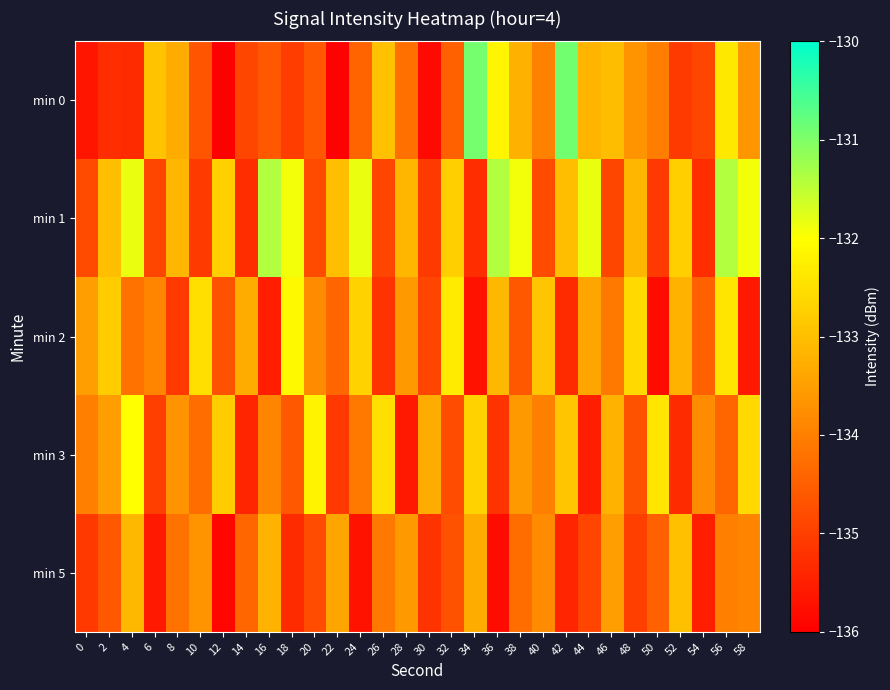

Reading left to right, list all the values displayed in this chart.

min 0: 0=-135.7	2=-135.3	4=-135.3	6=-132.9	8=-133.3	10=-134.7	12=-136.0	14=-134.9	16=-134.6	18=-135.0	20=-134.6	22=-136.0	24=-134.4	26=-133.0	28=-134.2	30=-135.8	32=-134.5	34=-130.9	36=-132.2	38=-133.2	40=-134.0	42=-130.9	44=-133.2	46=-133.0	48=-133.7	50=-134.0	52=-135.1	54=-134.9	56=-132.4	58=-133.6
min 1: 0=-134.8	2=-133.0	4=-131.8	6=-134.9	8=-133.1	10=-135.1	12=-132.8	14=-135.3	16=-131.4	18=-131.9	20=-134.8	22=-133.0	24=-131.8	26=-134.9	28=-133.1	30=-135.1	32=-132.8	34=-135.3	36=-131.4	38=-131.9	40=-134.8	42=-133.0	44=-131.8	46=-134.9	48=-133.1	50=-135.1	52=-132.8	54=-135.3	56=-131.4	58=-131.9
min 2: 0=-133.5	2=-132.8	4=-134.2	6=-133.9	8=-135.1	10=-132.5	12=-134.7	14=-133.3	16=-135.5	18=-132.1	20=-133.8	22=-134.4	24=-132.7	26=-135.2	28=-133.6	30=-134.9	32=-132.3	34=-135.7	36=-133.1	38=-134.6	40=-132.9	42=-135.3	44=-133.4	46=-134.1	48=-132.6	50=-135.8	52=-133.2	54=-134.5	56=-132.4	58=-135.6
min 3: 0=-134.0	2=-133.5	4=-132.0	6=-135.0	8=-133.7	10=-134.3	12=-132.8	14=-135.4	16=-133.9	18=-134.6	20=-132.2	22=-135.1	24=-134.1	26=-132.5	28=-135.6	30=-133.3	32=-134.8	34=-132.7	36=-135.2	38=-133.6	40=-134.0	42=-132.9	44=-135.5	46=-133.2	48=-134.7	50=-132.4	52=-135.3	54=-133.8	56=-134.4	58=-132.6
min 5: 0=-135.1	2=-134.6	4=-133.1	6=-135.6	8=-134.2	10=-133.7	12=-135.9	14=-134.4	16=-133.2	18=-135.3	20=-134.8	22=-133.4	24=-135.7	26=-134.1	28=-133.6	30=-135.2	32=-134.7	34=-133.3	36=-135.8	38=-134.3	40=-133.8	42=-135.4	44=-134.9	46=-133.5	48=-135.0	50=-134.5	52=-133.0	54=-135.5	56=-134.0	58=-133.9